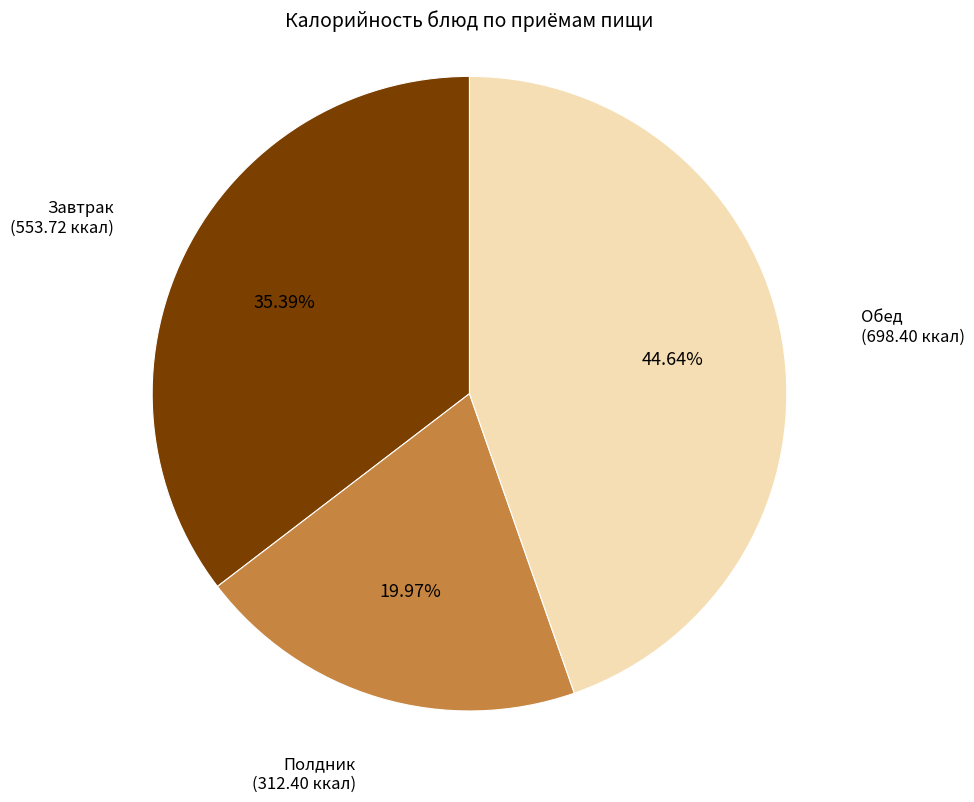

Rank the categories by value from highest to lowest.

Обед (698.40 ккал), Завтрак (553.72 ккал), Полдник (312.40 ккал)